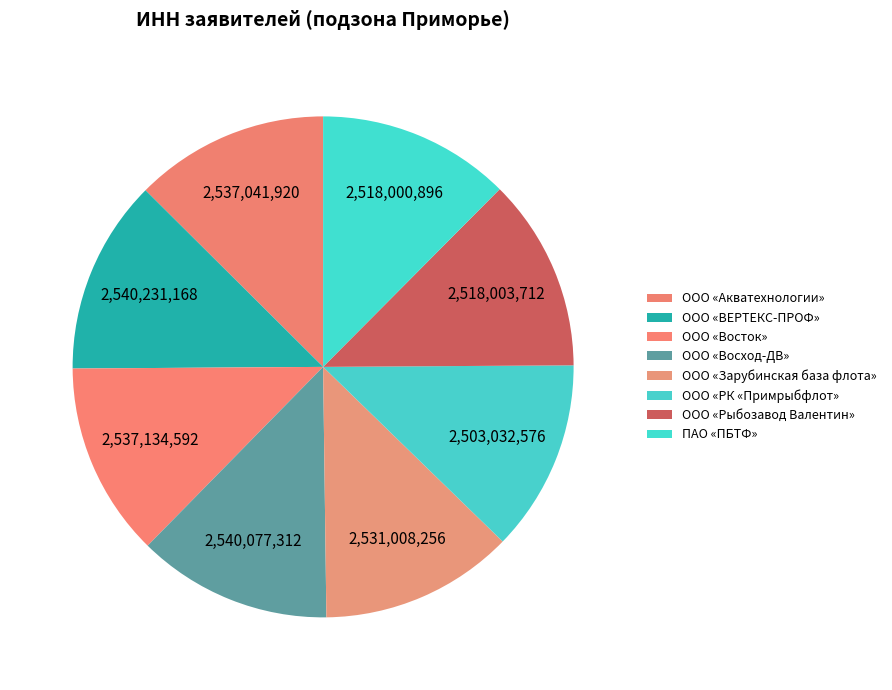

Which slice is the smallest?

ООО «РК «Примрыбфлот»